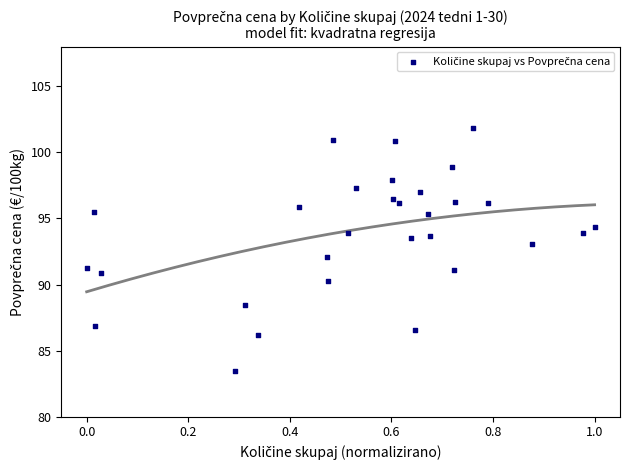

What is the range of X values (max minus min)?

1.0